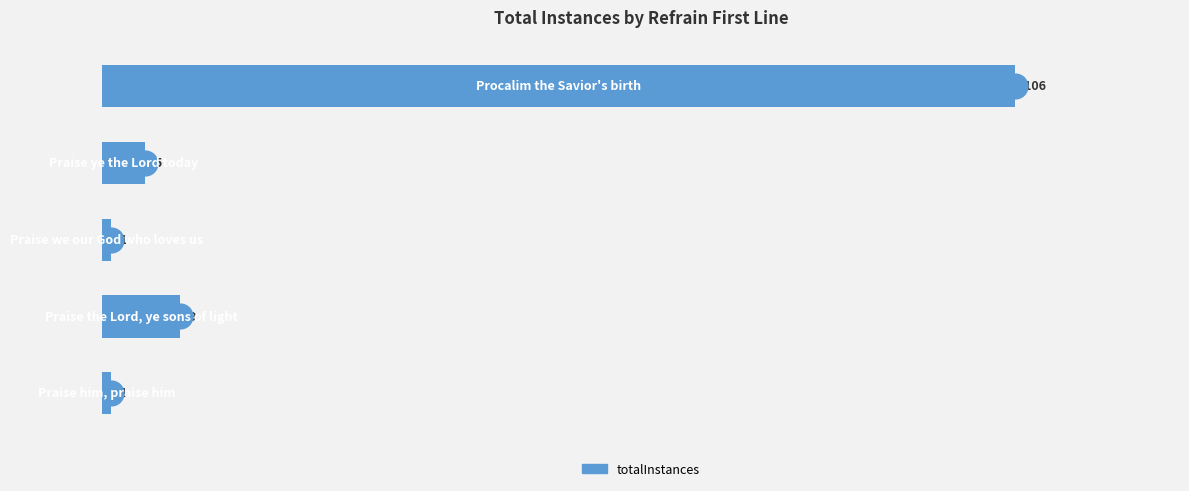

What is the difference between the second highest and minimum values?

8